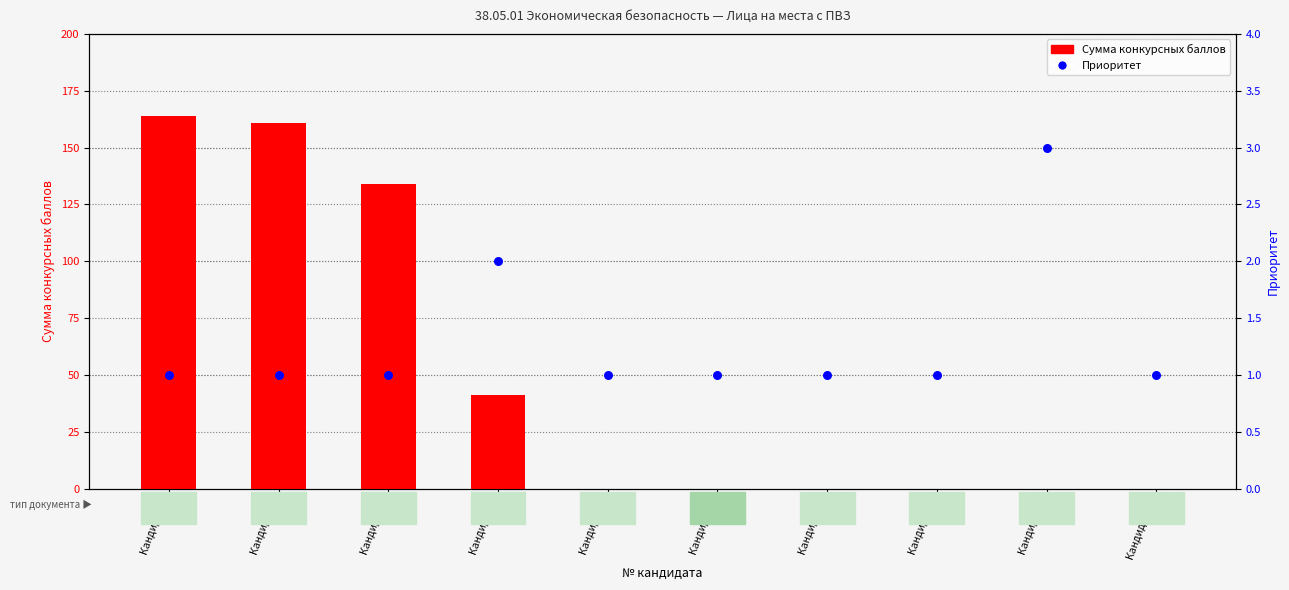

At how many categories does at least one series exceed 65?

3